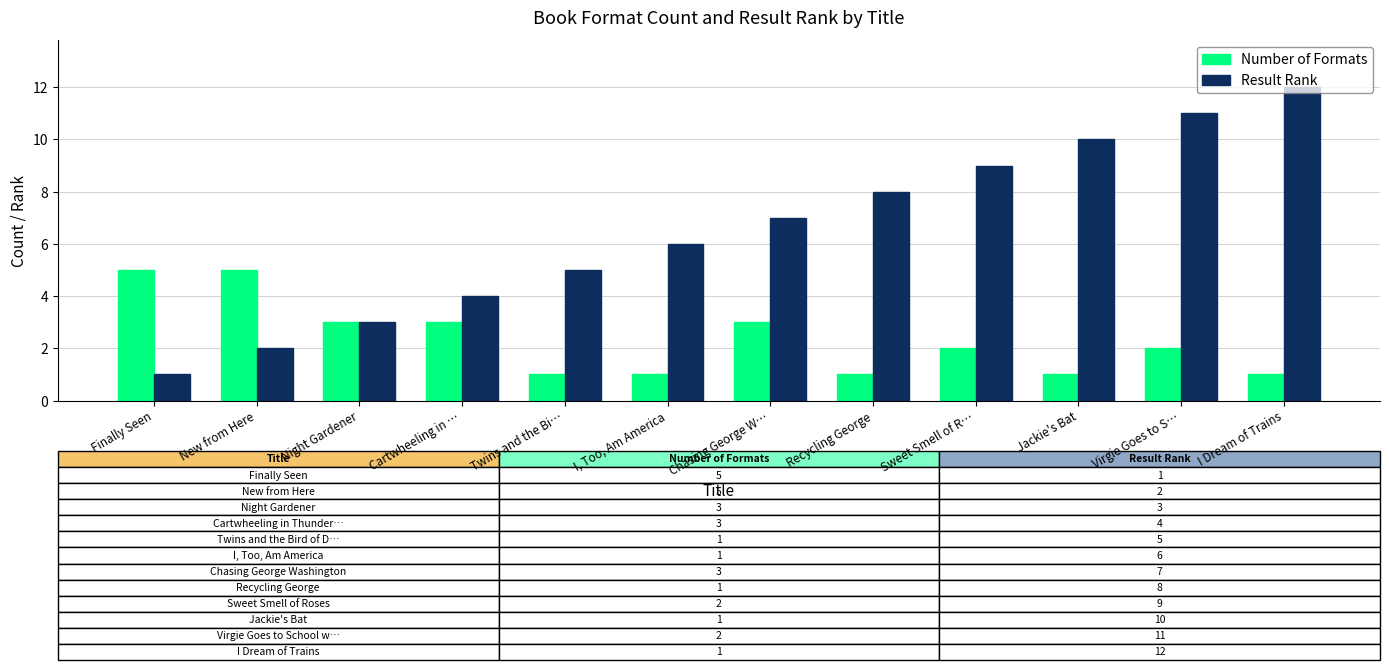

What is the difference between the maximum and second lowest values in the Result Rank series?

10